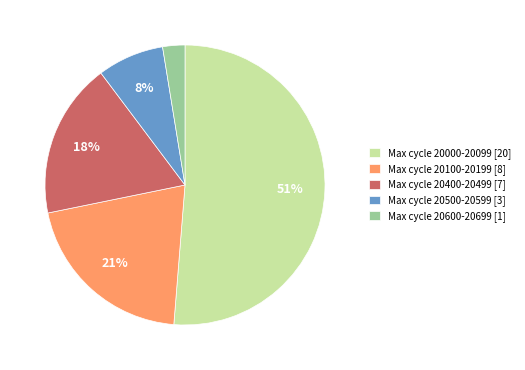

Is it true that Max cycle 20500-20599 [3] is 20% of the pie?

False